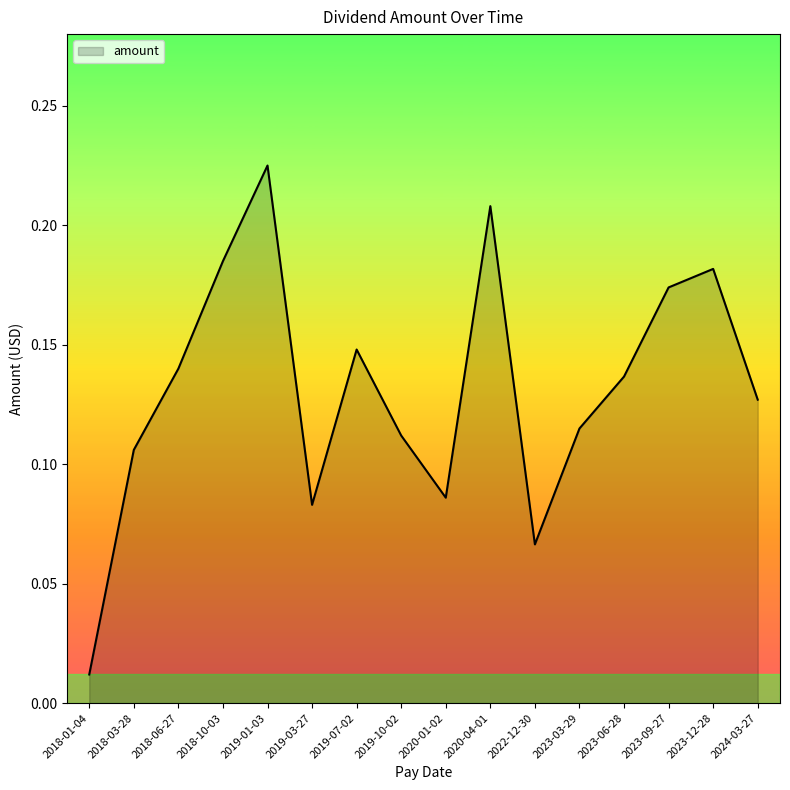

What position from the left is 2022-12-30?

11